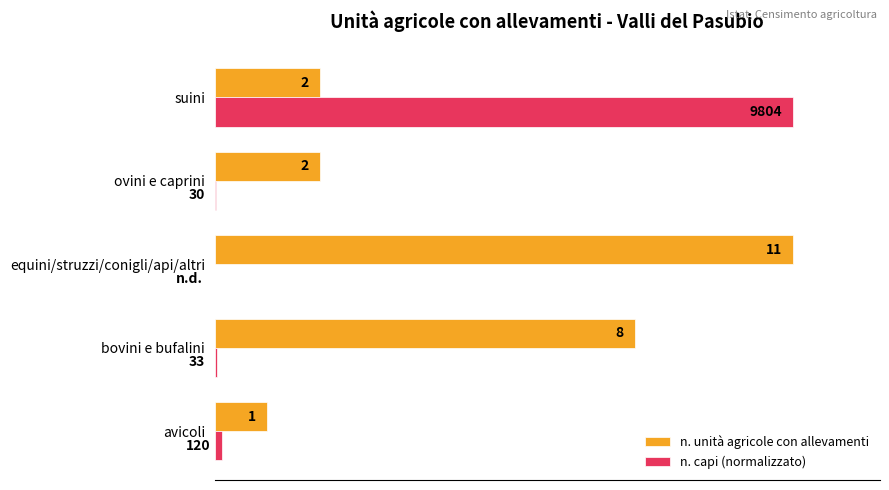

How many groups of bars are there?

5